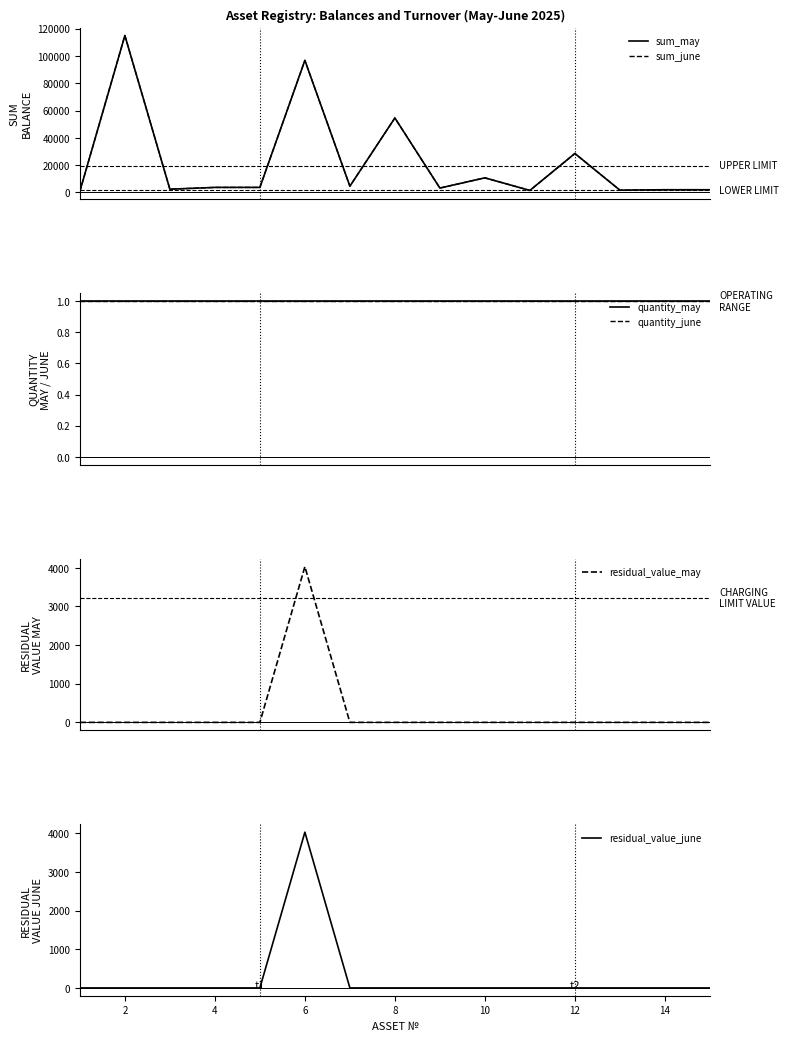

How many lines are shown in the chart?

6